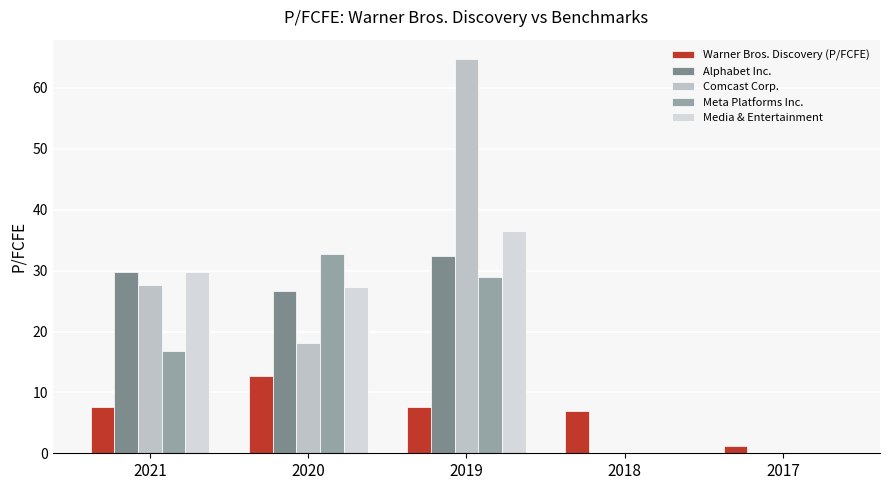

Reading left to right, transcribe all the data shown in this chart.

Warner Bros. Discovery (P/FCFE): 7.6	12.7	7.5	6.9	1.1
Alphabet Inc.: 29.8	26.6	32.4	0.0	0.0
Comcast Corp.: 27.6	18.2	64.7	0.0	0.0
Meta Platforms Inc.: 16.8	32.8	28.9	0.0	0.0
Media & Entertainment: 29.8	27.2	36.5	0.0	0.0